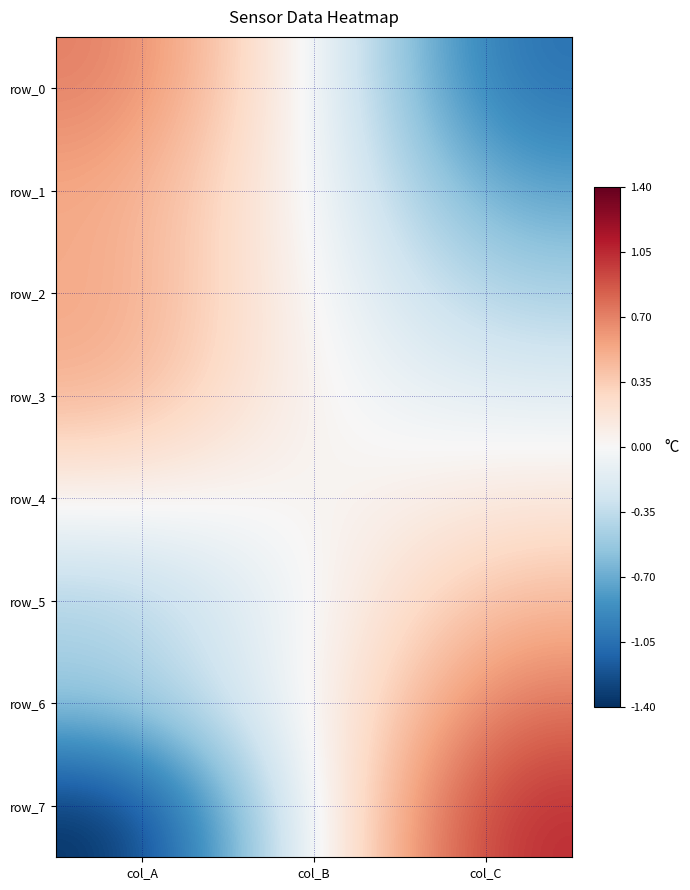

Reading left to right, what are all the values shown in this chart?

row_0: 0.7	0.0	-1.1
row_1: 0.5	0.0	-0.8
row_2: 0.6	0.0	-0.5
row_3: 0.5	0.0	-0.2
row_4: 0.1	0.0	0.2
row_5: -0.5	0.0	0.5
row_6: -0.5	0.0	0.8
row_7: -1.4	0.0	1.1